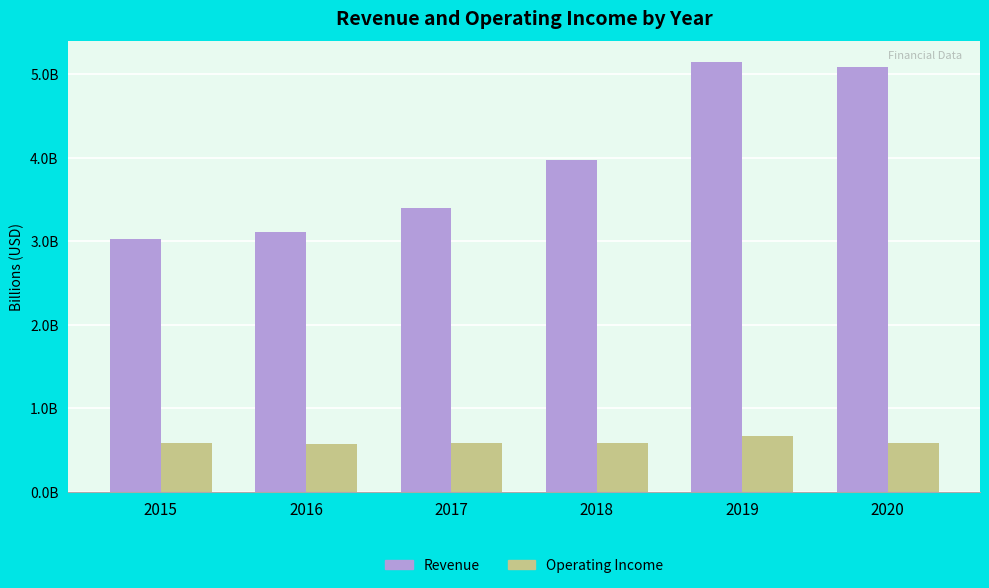

What is the average value of the Operating Income series?

0.6